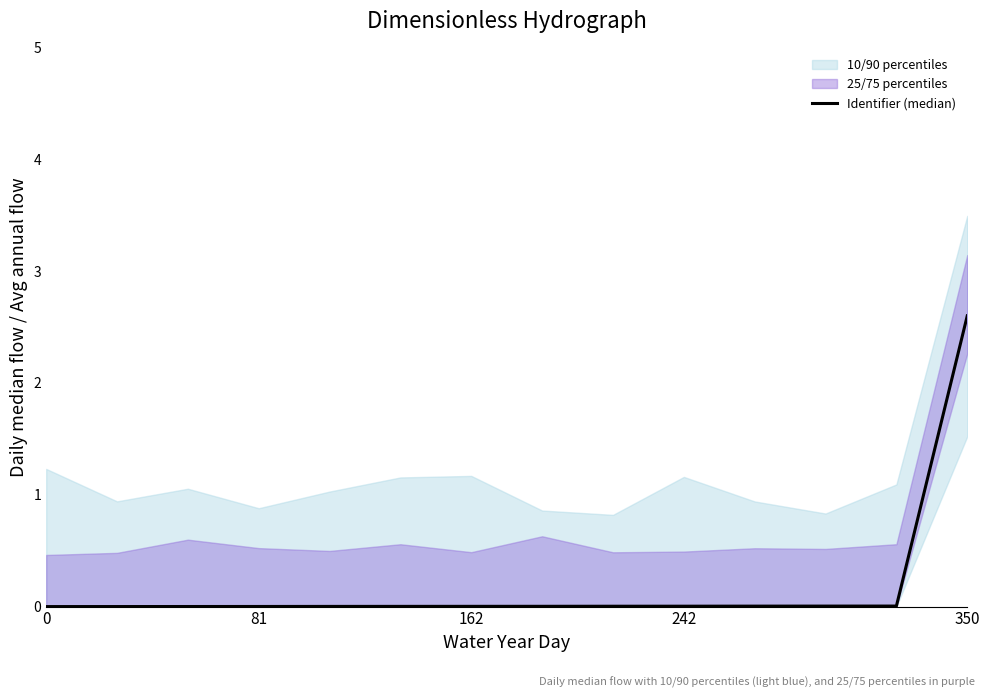

True or false: the data shows 0.0 at 242.

True